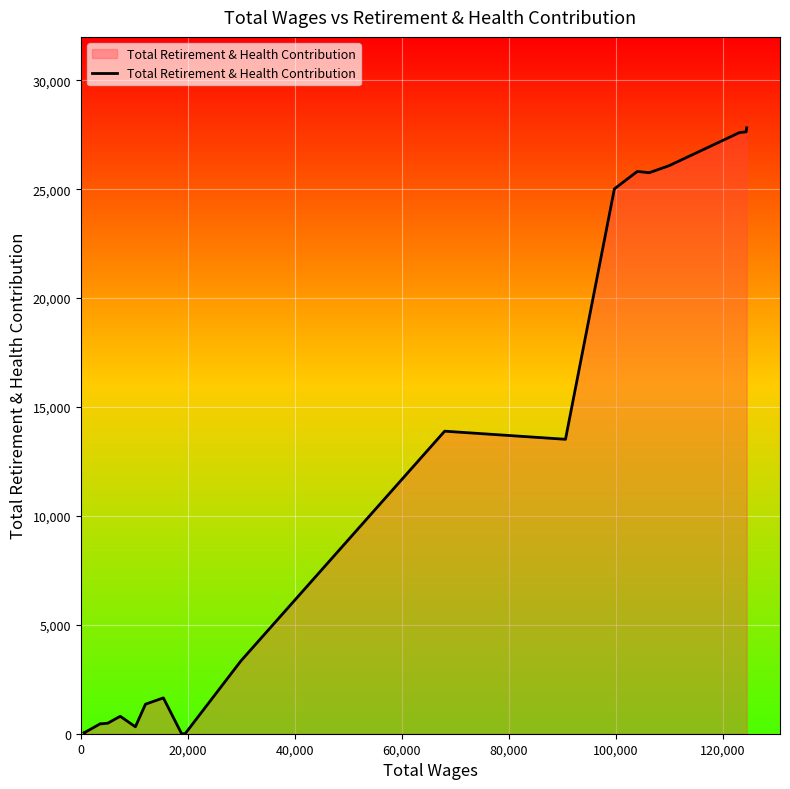

What is the greatest value displayed?

27822